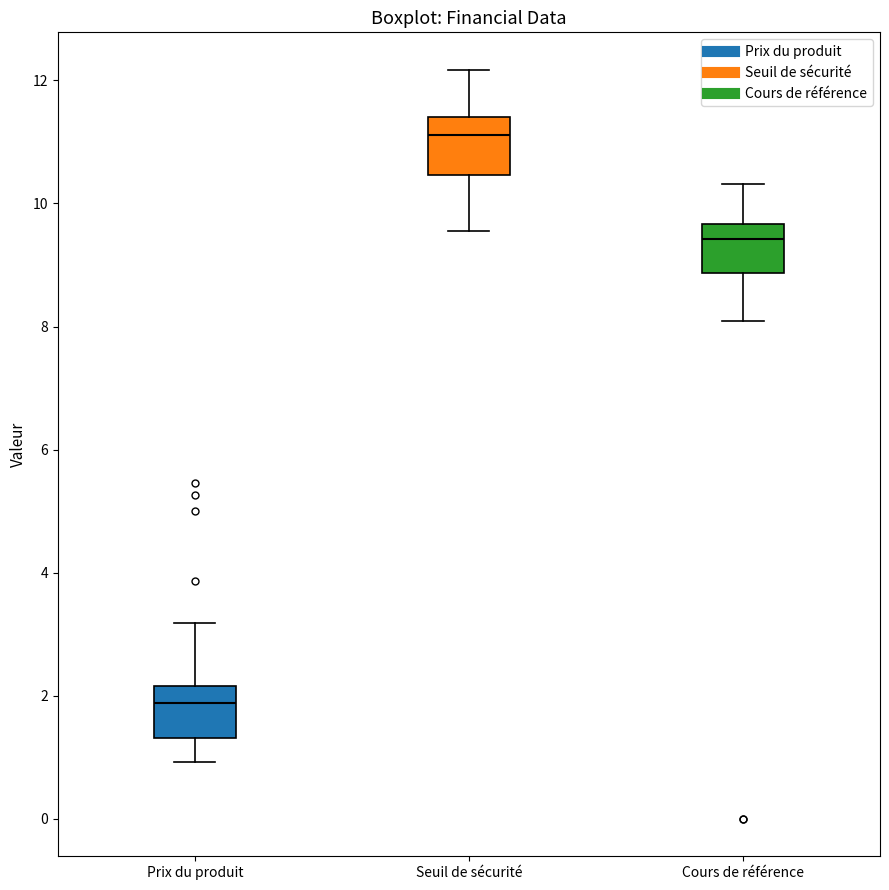

Reading left to right, transcribe this box plot: for each box, give where its median line is, the range the box spans, and where its two whiskers end, as read against the y-axis. The values are not printed on the chart, so give them approximately, as read against the axis.

Prix du produit: median 1.8, box 1.4 to 2.2, whiskers 1.0 to 3.2
Seuil de sécurité: median 11.2, box 10.4 to 11.4, whiskers 9.6 to 12.2
Cours de référence: median 9.4, box 8.8 to 9.6, whiskers 8.0 to 10.4